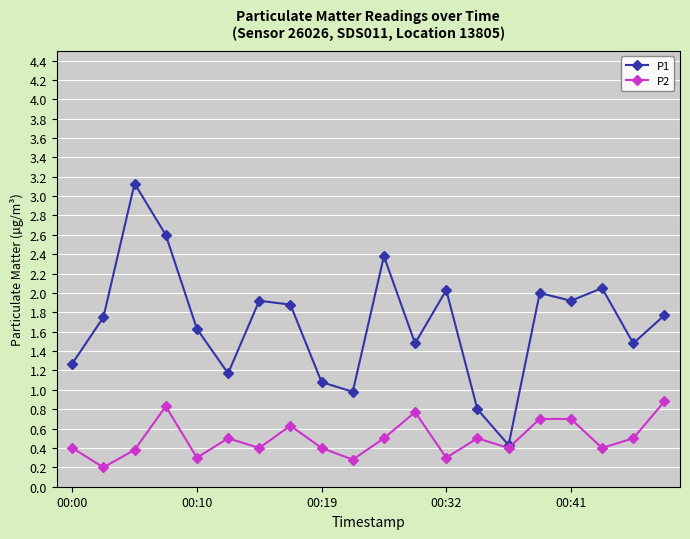

What is the smallest value displayed?

0.2